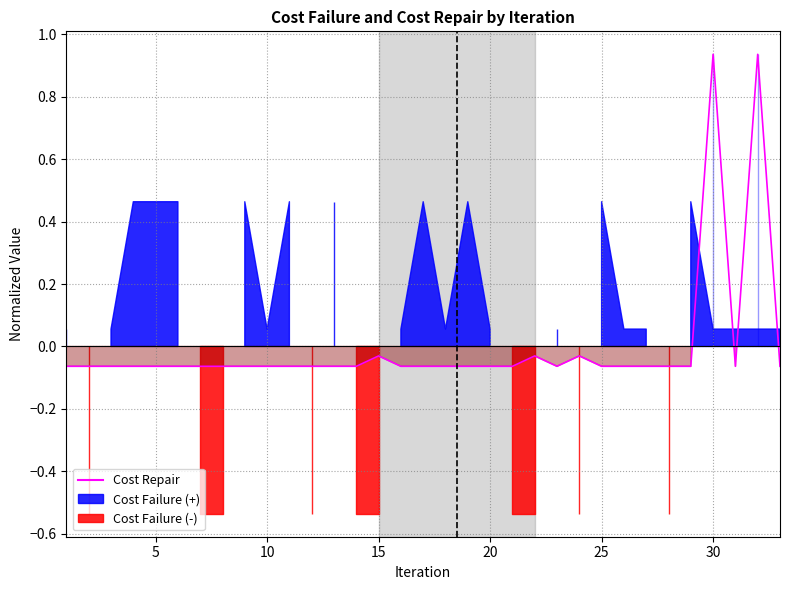

How many lines are shown in the chart?

1